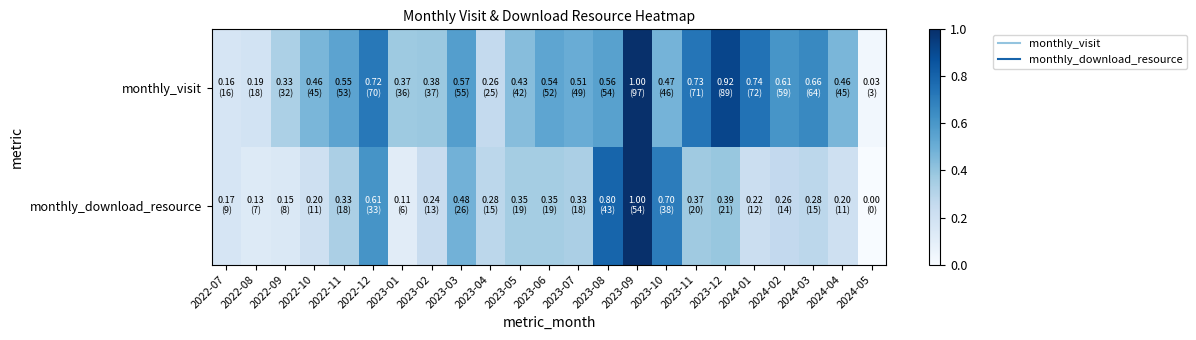

Rank the series at 2023-11 from highest to lowest value.

monthly_visit, monthly_download_resource